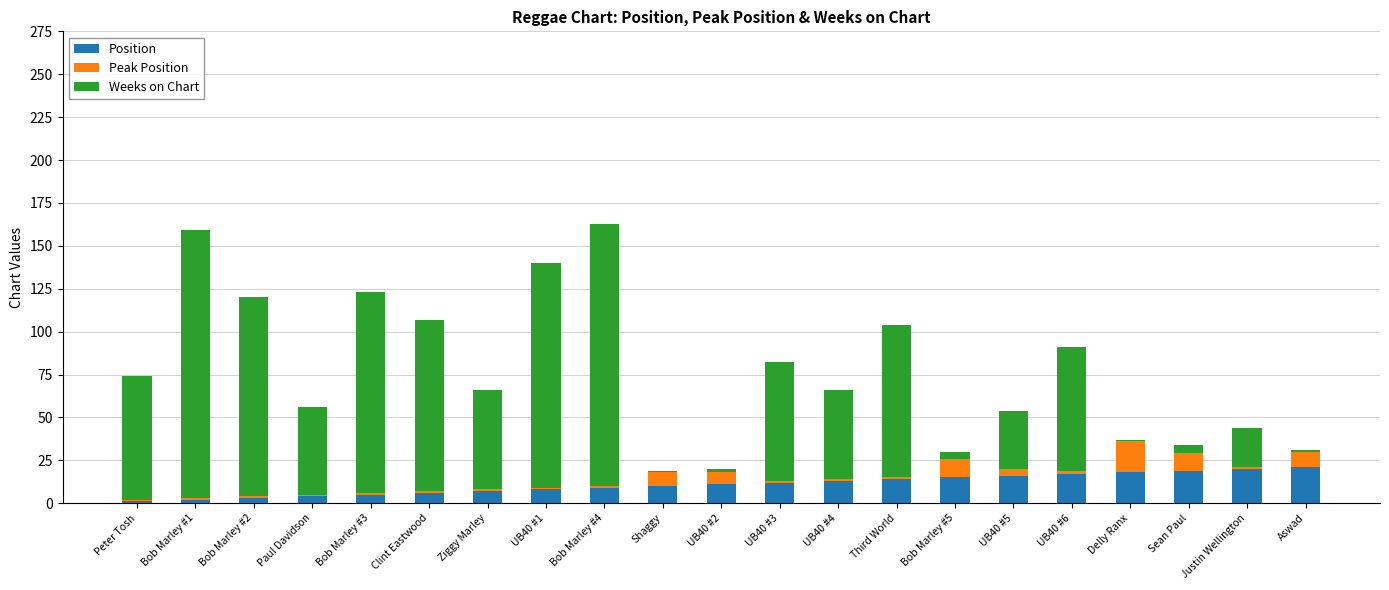

Does the chart contain stacked bars?

Yes